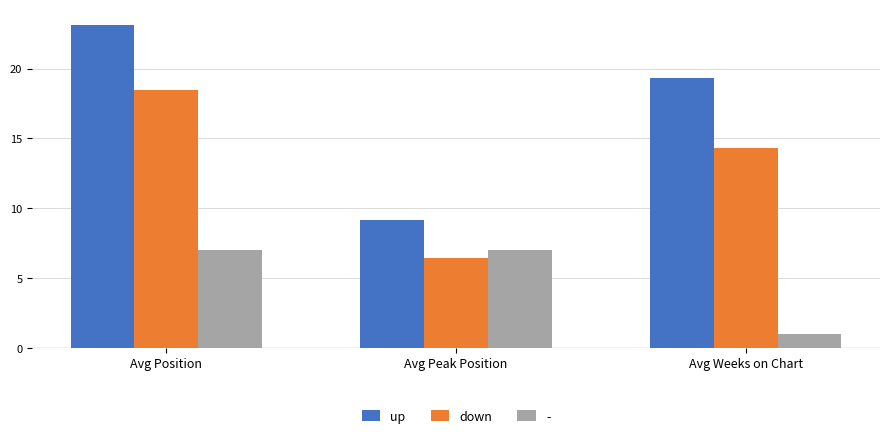

Which series has the largest range (max minus min)?

up